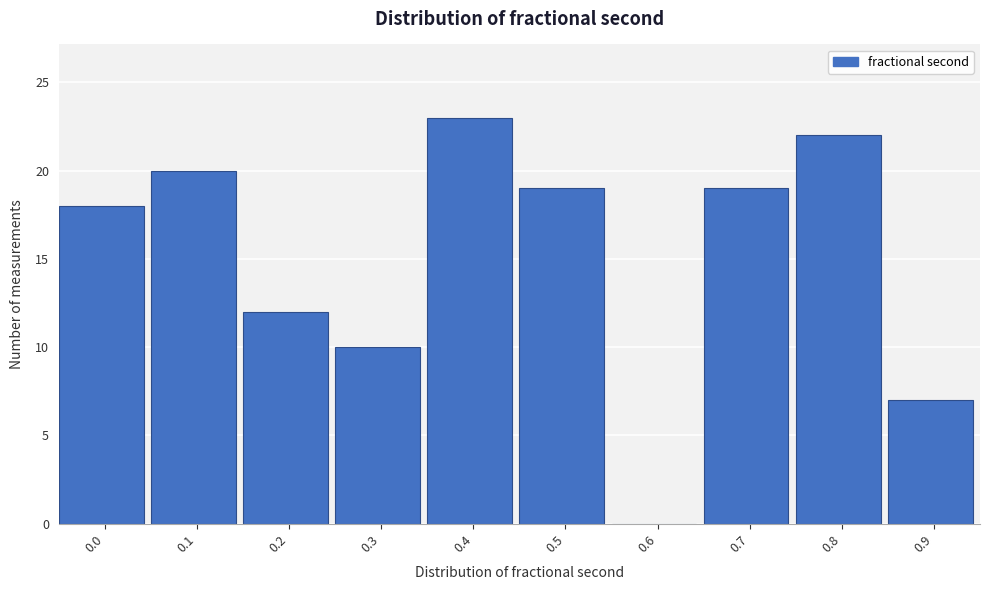

Reading left to right, extract all data points from this chart.

0.0=18	0.1=20	0.2=12	0.3=10	0.4=23	0.5=19	0.6=0	0.7=19	0.8=22	0.9=7